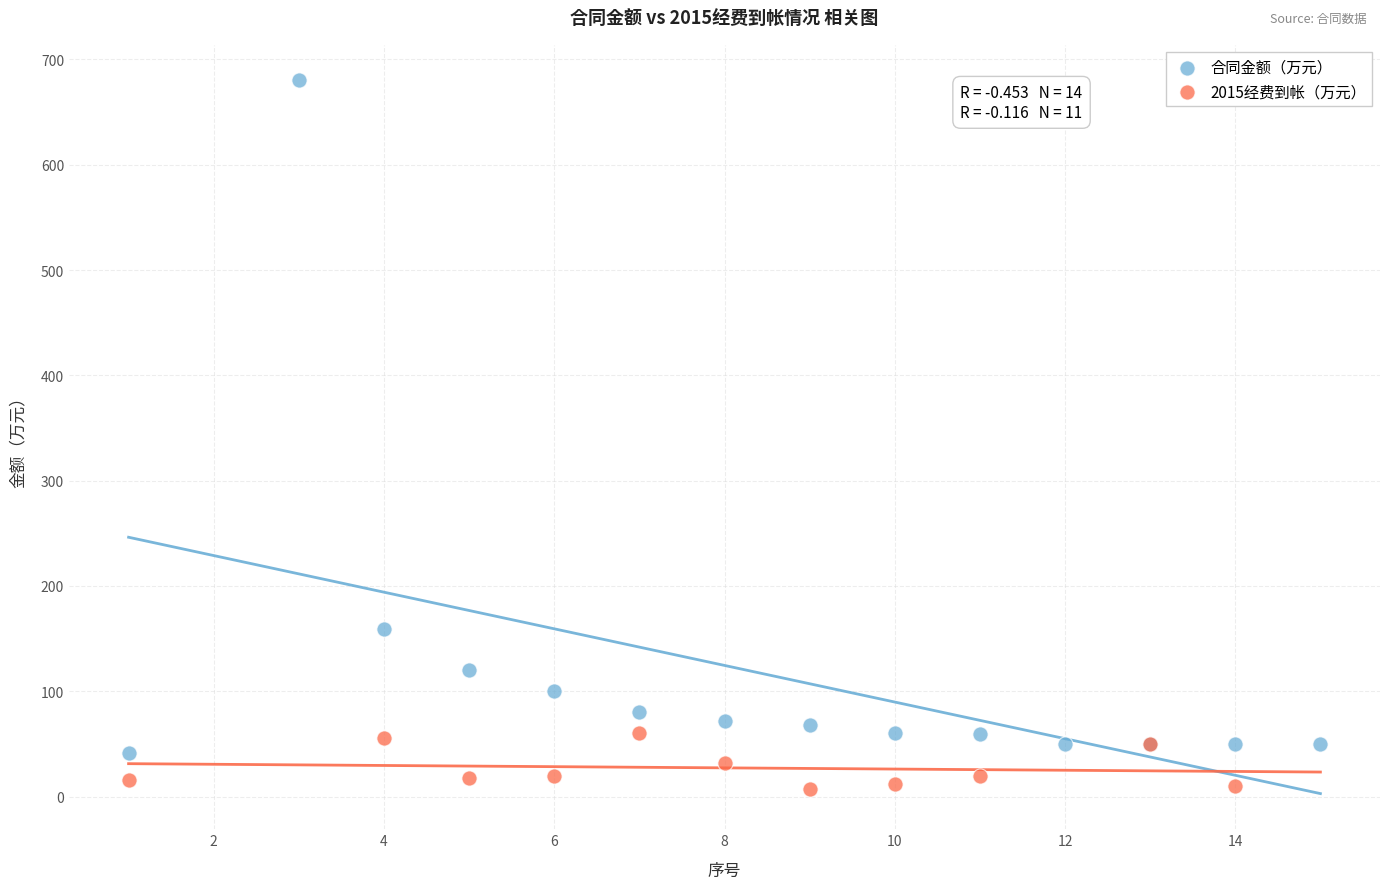

Which series reaches the maximum Y coordinate?

合同金额（万元）